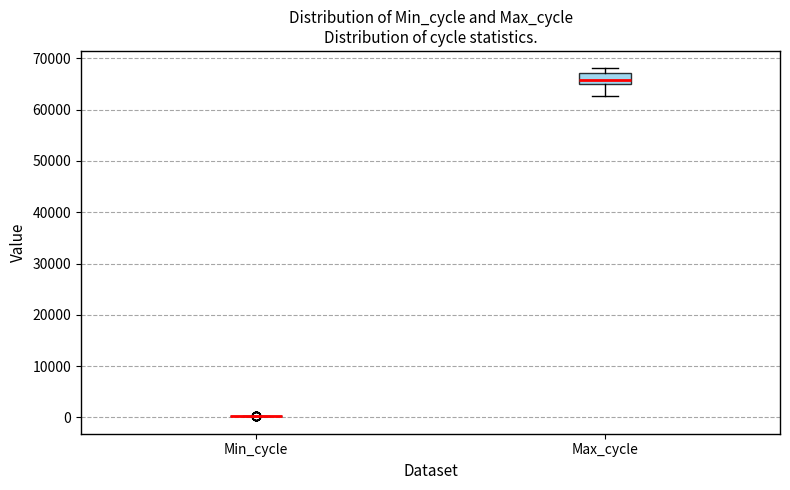

Reading left to right, read every box against the y-axis: the position of its median line, the range the box covers, and the ends of its whiskers. The values are not printed on the chart, so give them approximately, as read against the axis.

Min_cycle: box collapsed to a line at 0, whiskers 0 to 0
Max_cycle: median 66000, box 65000 to 67000, whiskers 63000 to 68000